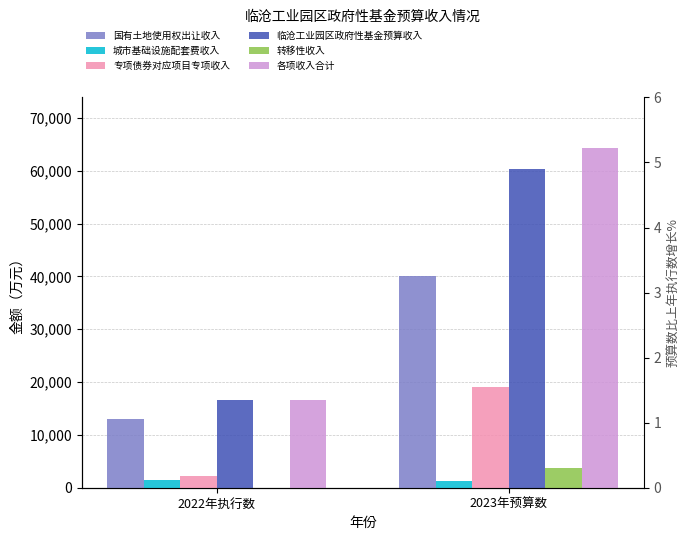

True or false: 各项收入合计 has a value of 21703 at 2023年预算数.

False